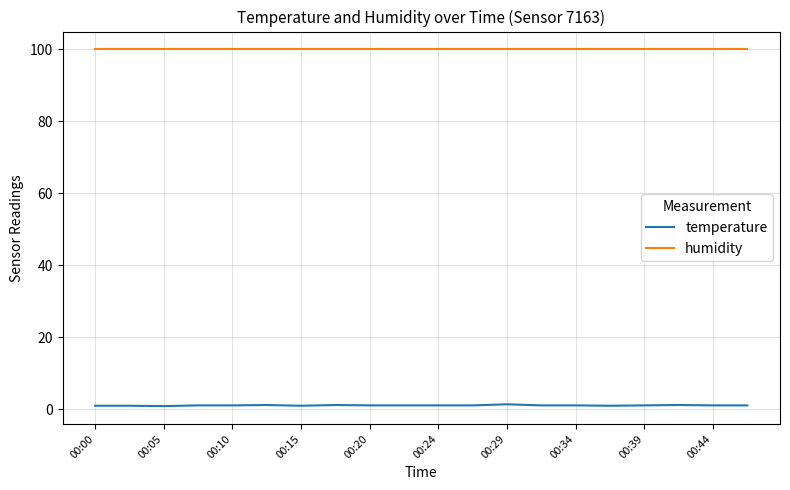

True or false: temperature and humidity cross at least once.

False